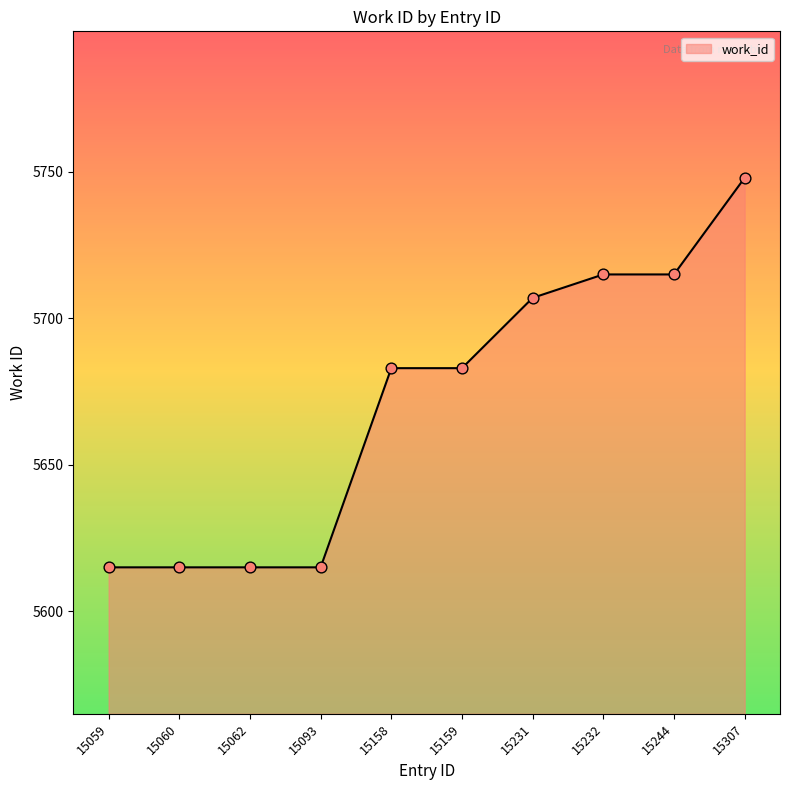

Approximately how many times larger is the value at 15231 compared to 15307?

1.0